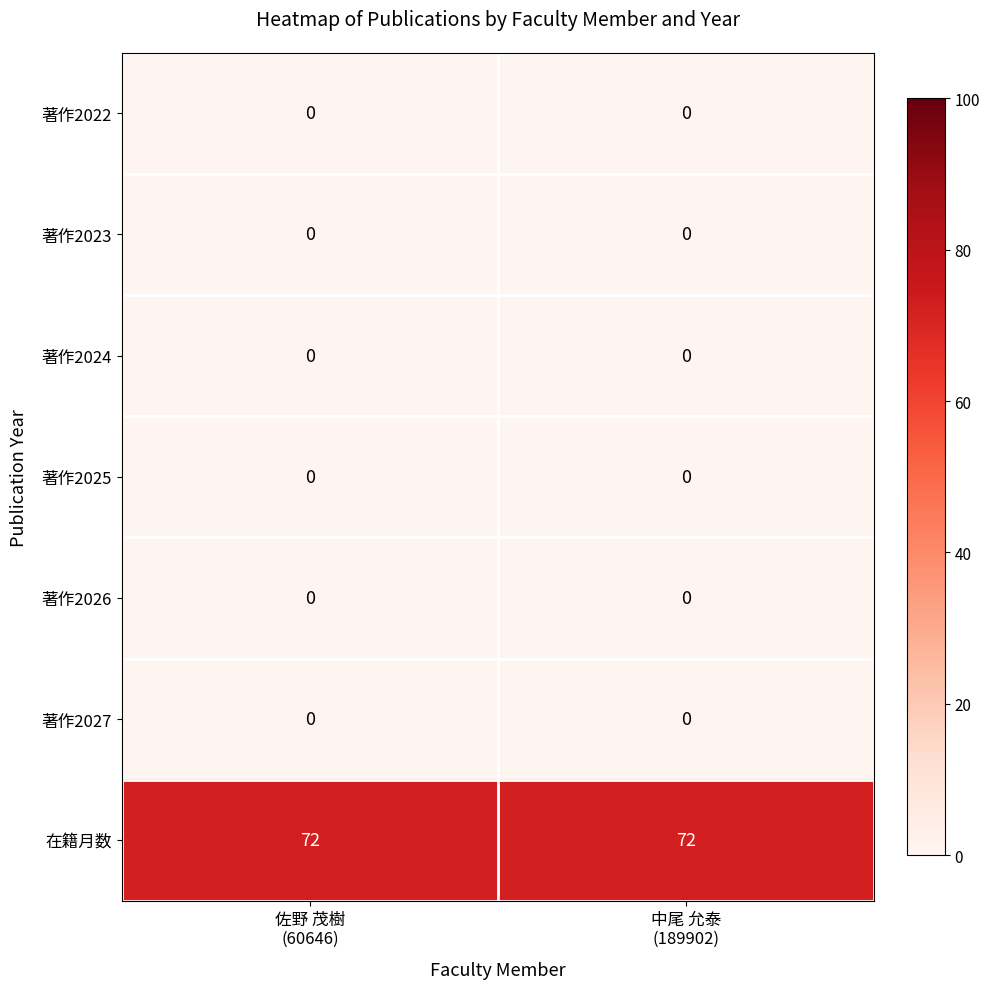

What is the minimum value for 在籍月数?

72